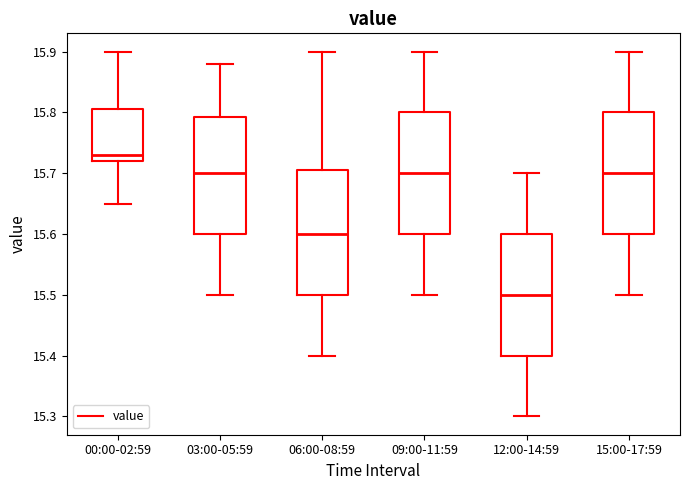

Reading left to right, transcribe this box plot: for each box, give where its median line is, the range the box spans, and where its two whiskers end, as read against the y-axis. The values are not printed on the chart, so give them approximately, as read against the axis.

00:00-02:59: median 15.73, box 15.72 to 15.81, whiskers 15.65 to 15.90
03:00-05:59: median 15.70, box 15.60 to 15.79, whiskers 15.50 to 15.88
06:00-08:59: median 15.60, box 15.50 to 15.71, whiskers 15.40 to 15.90
09:00-11:59: median 15.70, box 15.60 to 15.80, whiskers 15.50 to 15.90
12:00-14:59: median 15.50, box 15.40 to 15.60, whiskers 15.30 to 15.70
15:00-17:59: median 15.70, box 15.60 to 15.80, whiskers 15.50 to 15.90